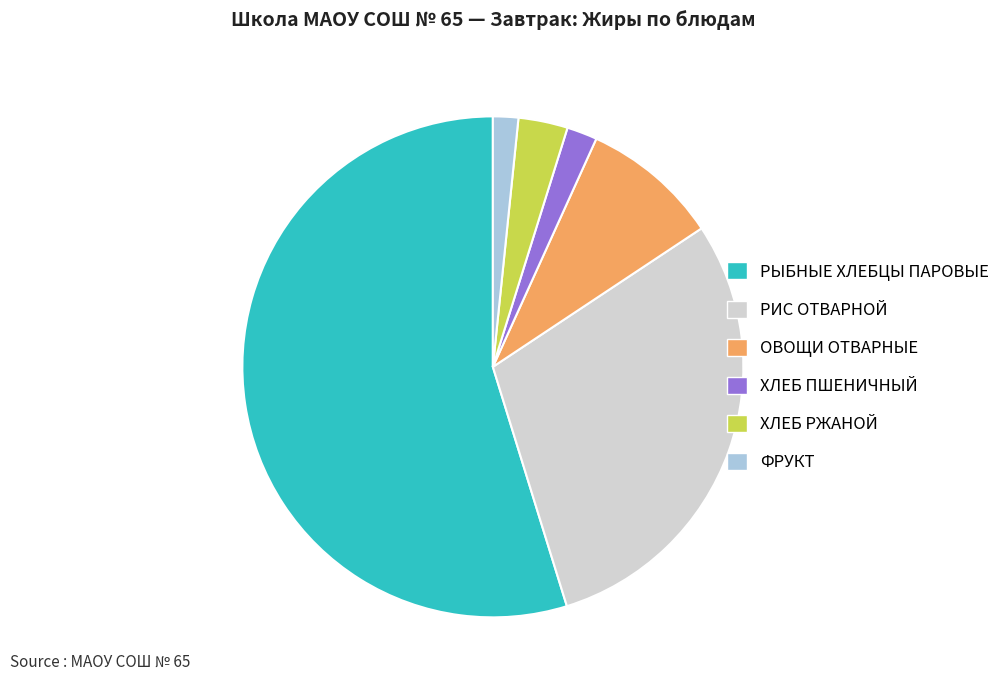

True or false: ХЛЕБ РЖАНОЙ accounts for 3% of the total.

True